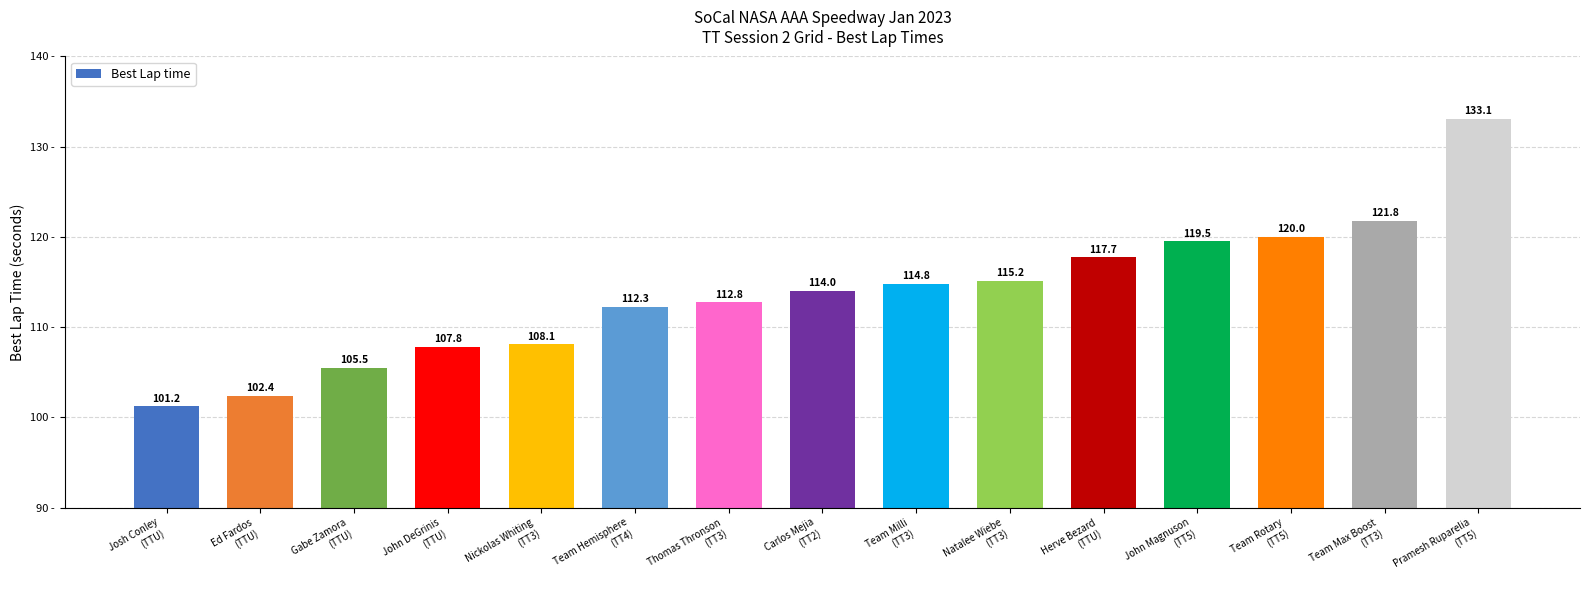

Reading right to left, transcribe all the data shown in this chart.

Pramesh Ruparelia
(TT5)=133.1	Team Max Boost
(TT3)=121.8	Team Rotary
(TT5)=120.0	John Magnuson
(TT5)=119.5	Herve Bezard
(TTU)=117.7	Natalee Wiebe
(TT3)=115.2	Team Milli
(TT3)=114.8	Carlos Mejia
(TT2)=114.0	Thomas Thronson
(TT3)=112.8	Team Hemisphere
(TT4)=112.3	Nickolas Whiting
(TT3)=108.1	John DeGrinis
(TTU)=107.8	Gabe Zamora
(TTU)=105.5	Ed Fardos
(TTU)=102.4	Josh Conley
(TTU)=101.2